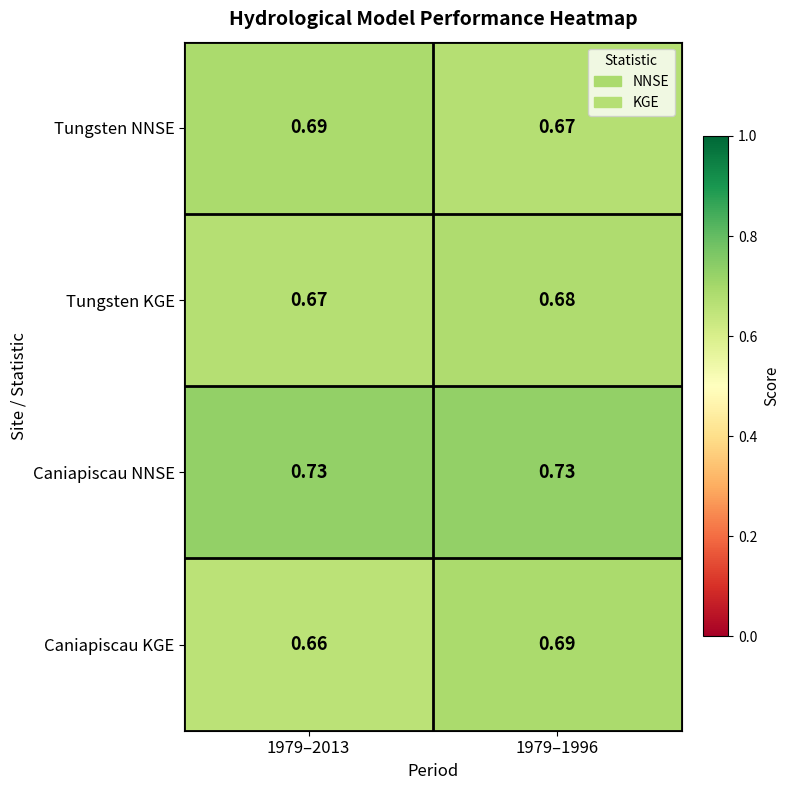

Which series changed the most between 1979–2013 and 1979–1996?

Caniapiscau KGE